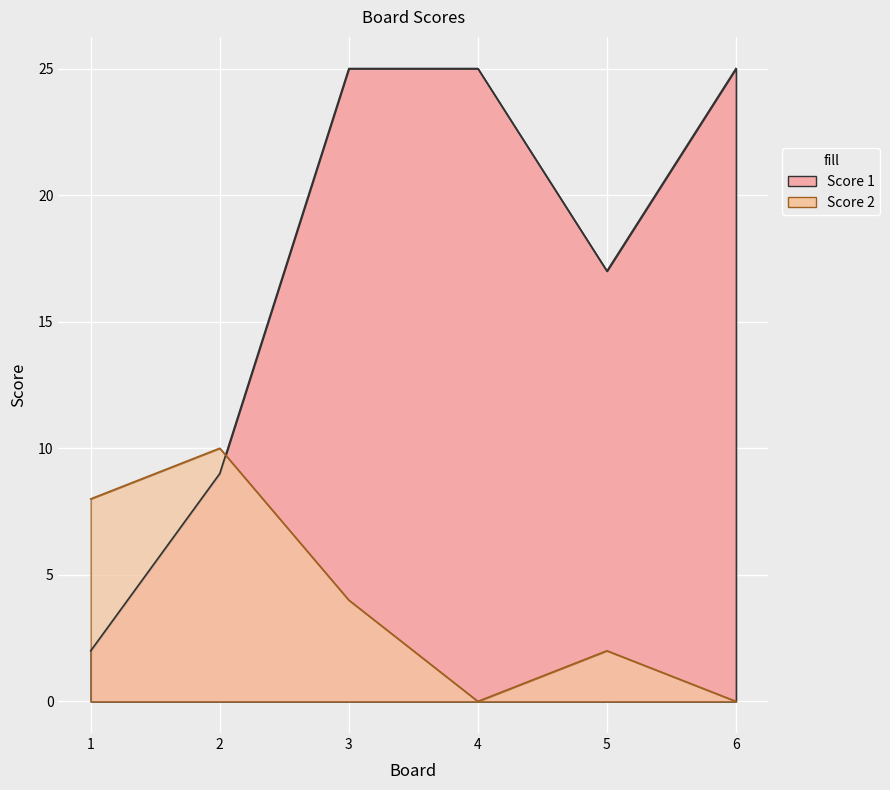

Which has a higher value, 6 or 2?

6